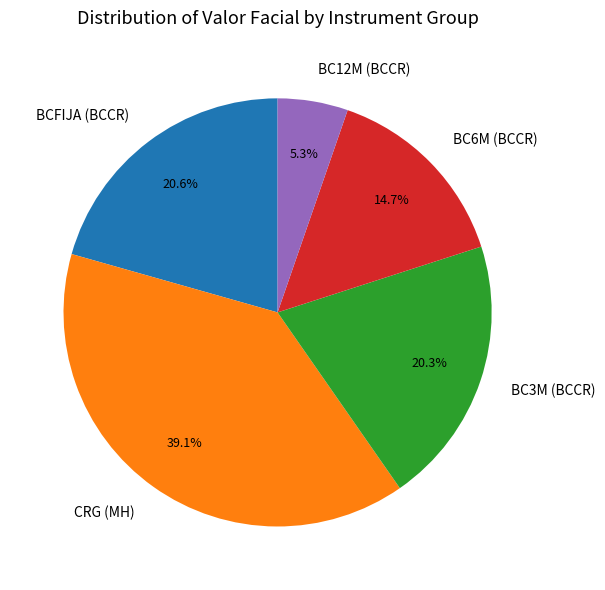

Which category has the biggest portion of the pie?

CRG (MH)